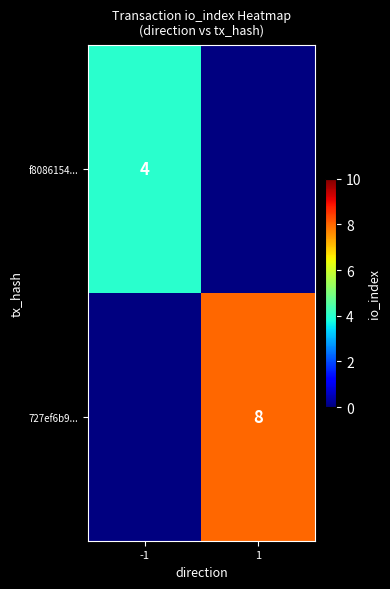

True or false: f8086154... has a value of 2 at -1.

False